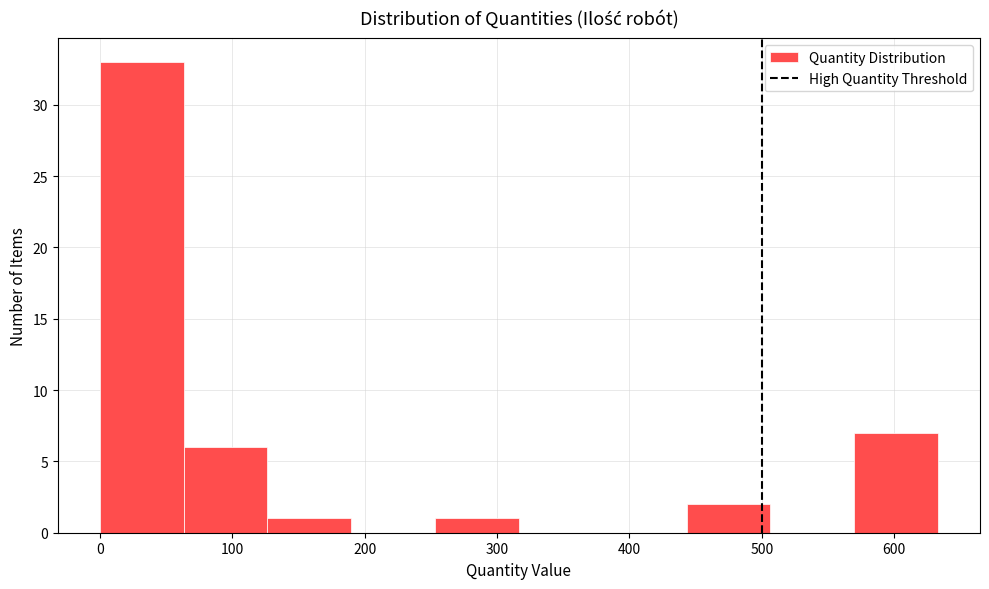

Which range on the x-axis has the tallest bar?

0 to 60